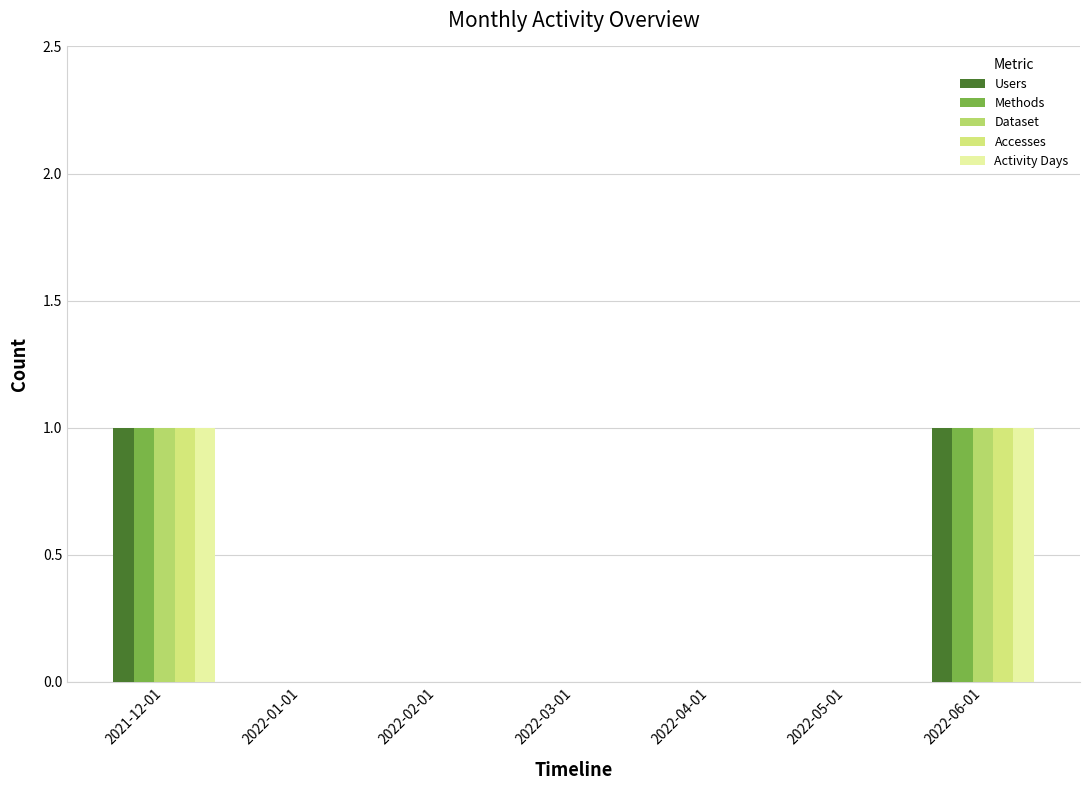

What are all the series names shown in the legend?

Users, Methods, Dataset, Accesses, Activity Days